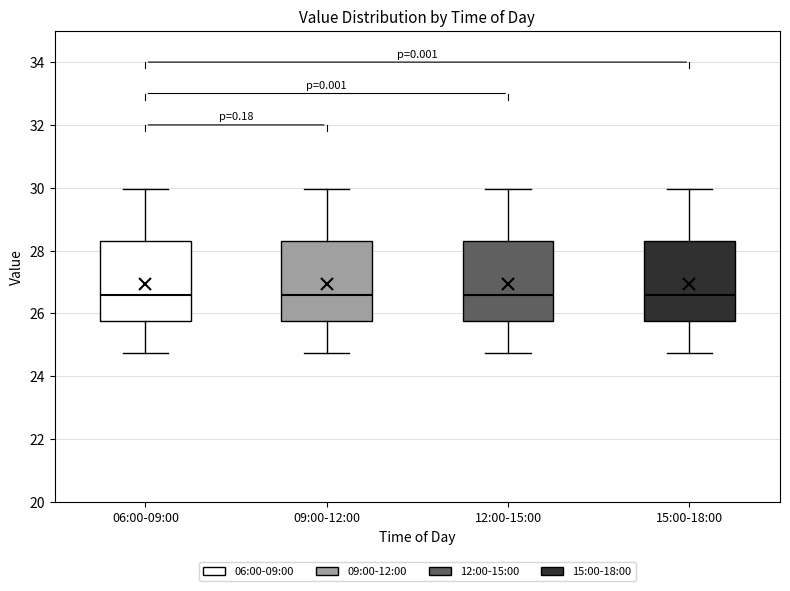

Reading left to right, transcribe this box plot: for each box, give where its median line is, the range the box spans, and where its two whiskers end, as read against the y-axis. The values are not printed on the chart, so give them approximately, as read against the axis.

06:00-09:00: median 26.6, box 25.8 to 28.4, whiskers 24.8 to 30.0
09:00-12:00: median 26.6, box 25.8 to 28.4, whiskers 24.8 to 30.0
12:00-15:00: median 26.6, box 25.8 to 28.4, whiskers 24.8 to 30.0
15:00-18:00: median 26.6, box 25.8 to 28.4, whiskers 24.8 to 30.0